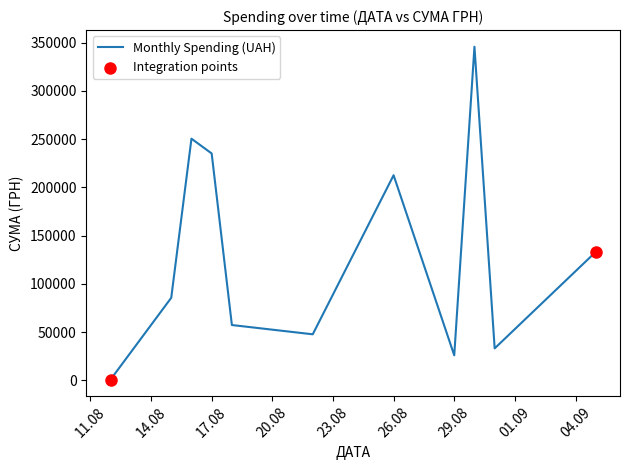

What is the greatest value displayed?

345687.3